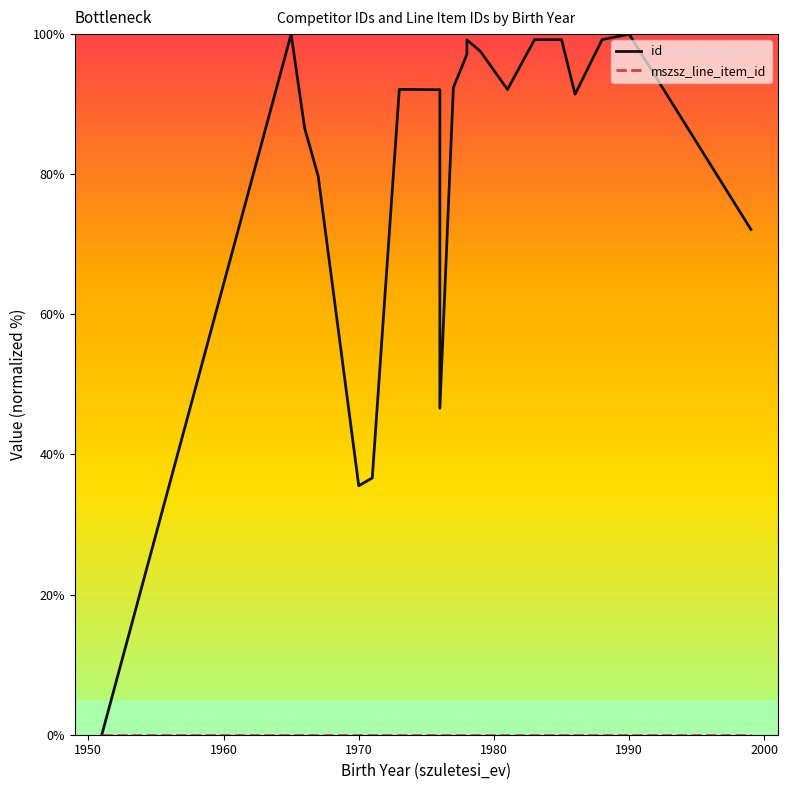

Rank the series by their maximum value, from lowest to highest.

mszsz_line_item_id, id